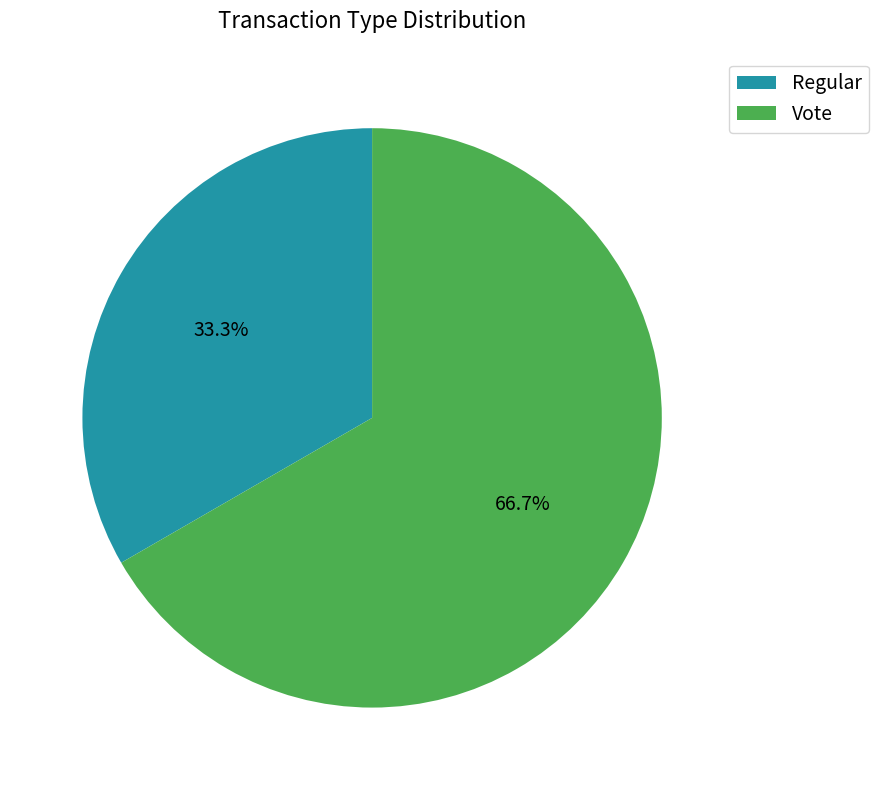

Which slice is the smallest?

Regular